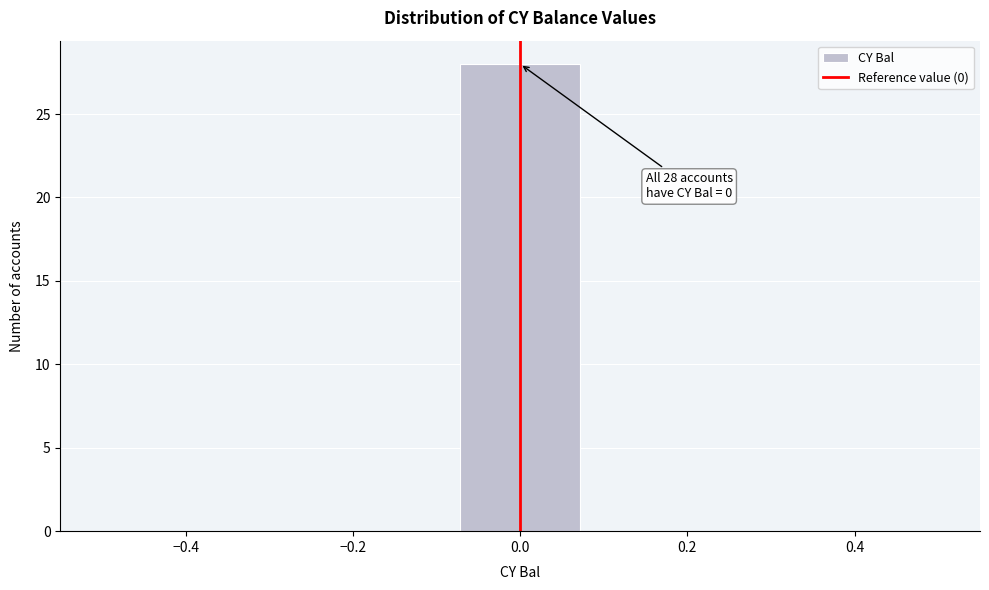

Over which range of the x-axis is the bar tallest?

-0.08 to 0.08